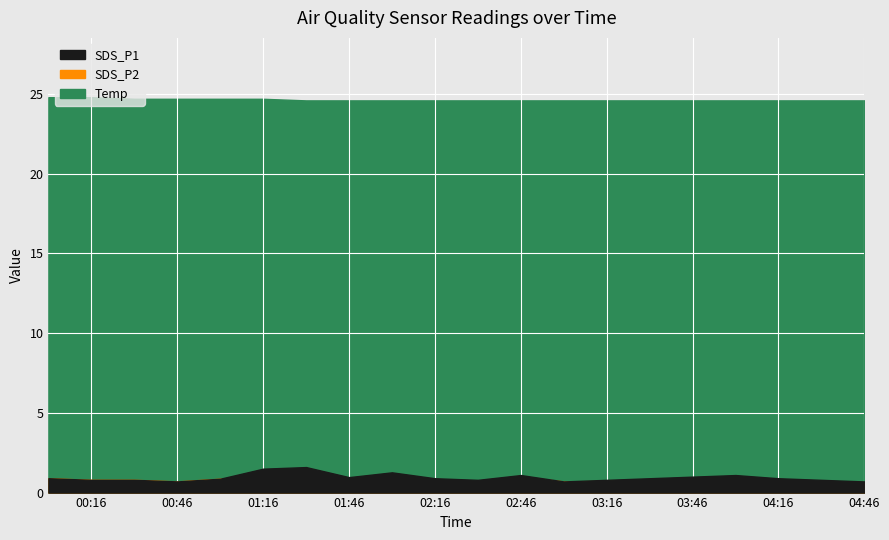

Reading left to right, list all the values displayed in this chart.

SDS_P1: 0.9	0.8	0.8	0.7	0.9	1.5	1.6	1.0	1.3	0.9	0.8	1.1	0.7	0.8	0.9	1.0	1.1	0.9	0.8	0.7
SDS_P2: 0.9	0.8	0.8	0.7	0.9	0.9	0.8	0.8	0.9	0.8	0.7	1.0	0.7	0.7	0.8	0.9	1.0	0.8	0.7	0.6
Temp: 24.8	24.8	24.7	24.7	24.7	24.7	24.6	24.6	24.6	24.6	24.6	24.6	24.6	24.6	24.6	24.6	24.6	24.6	24.6	24.6